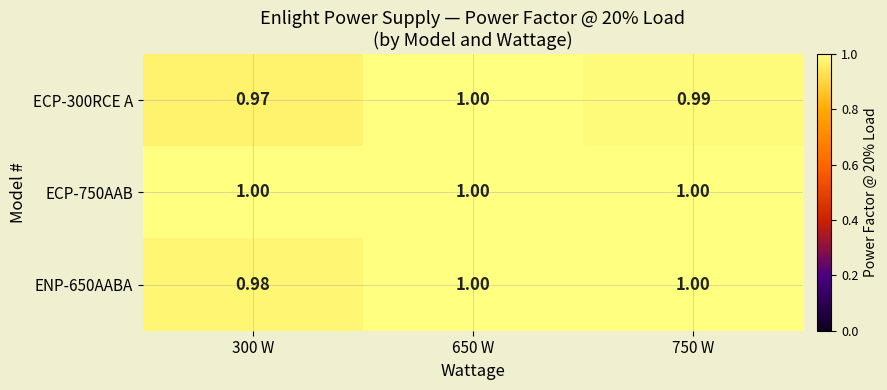

Rank the series by their average value, from highest to lowest.

ECP-750AAB, ENP-650AABA, ECP-300RCE A